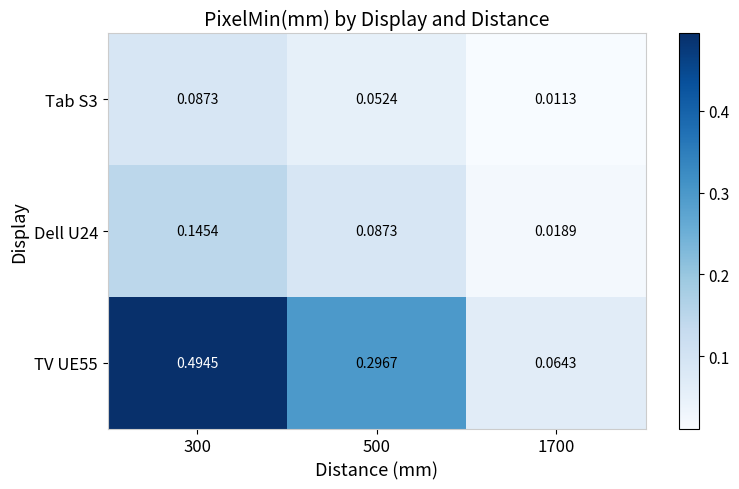

List the series in order of their peak value, lowest first.

Tab S3, Dell U24, TV UE55